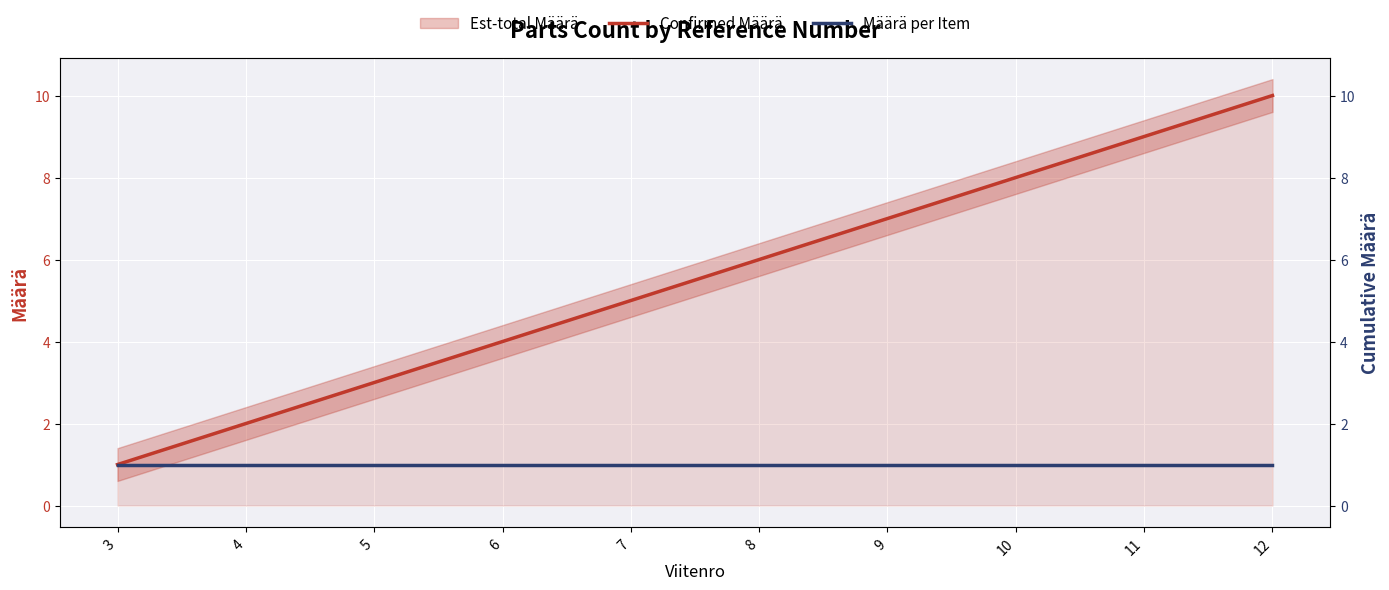

At how many categories does at least one series exceed 5?

5